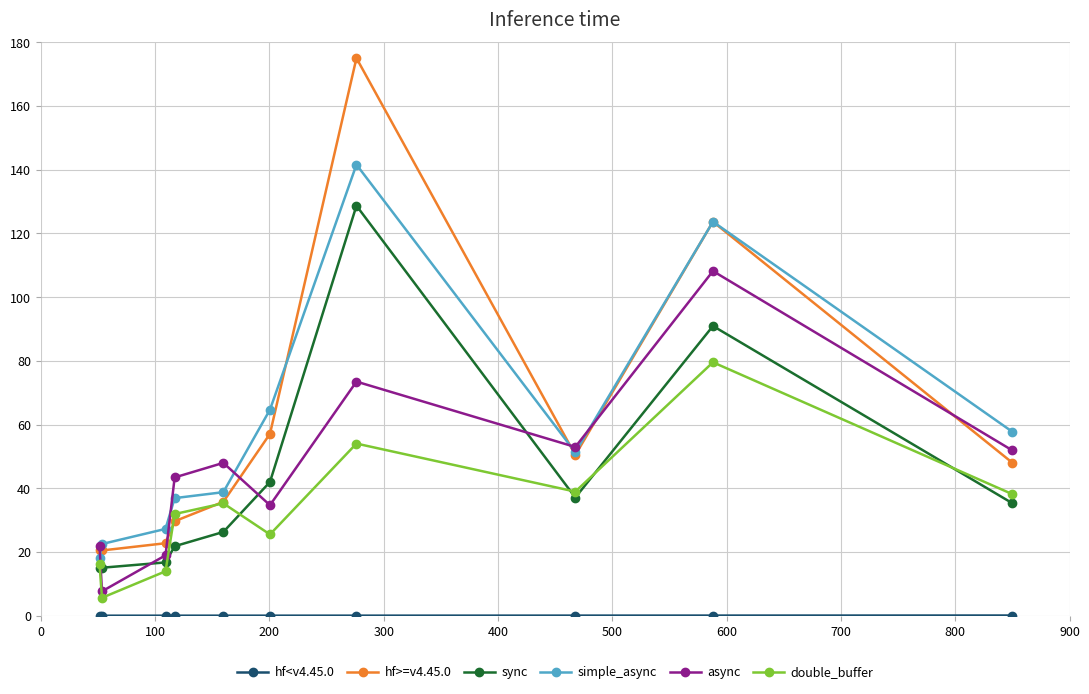

True or false: sync has more than 1 interior local peaks.

True